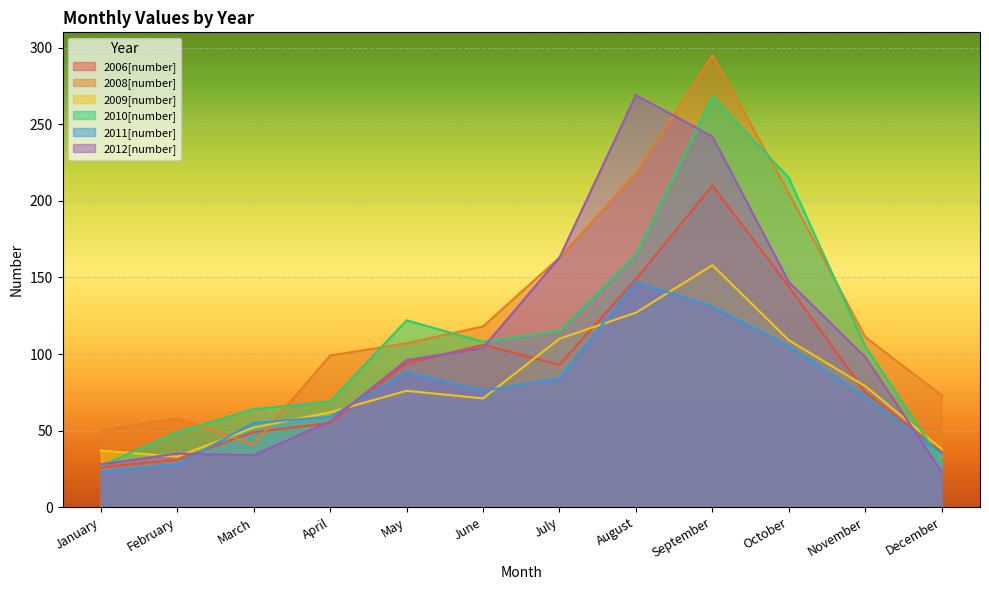

What is the difference between the maximum and minimum values in the 2008[number] series?

254